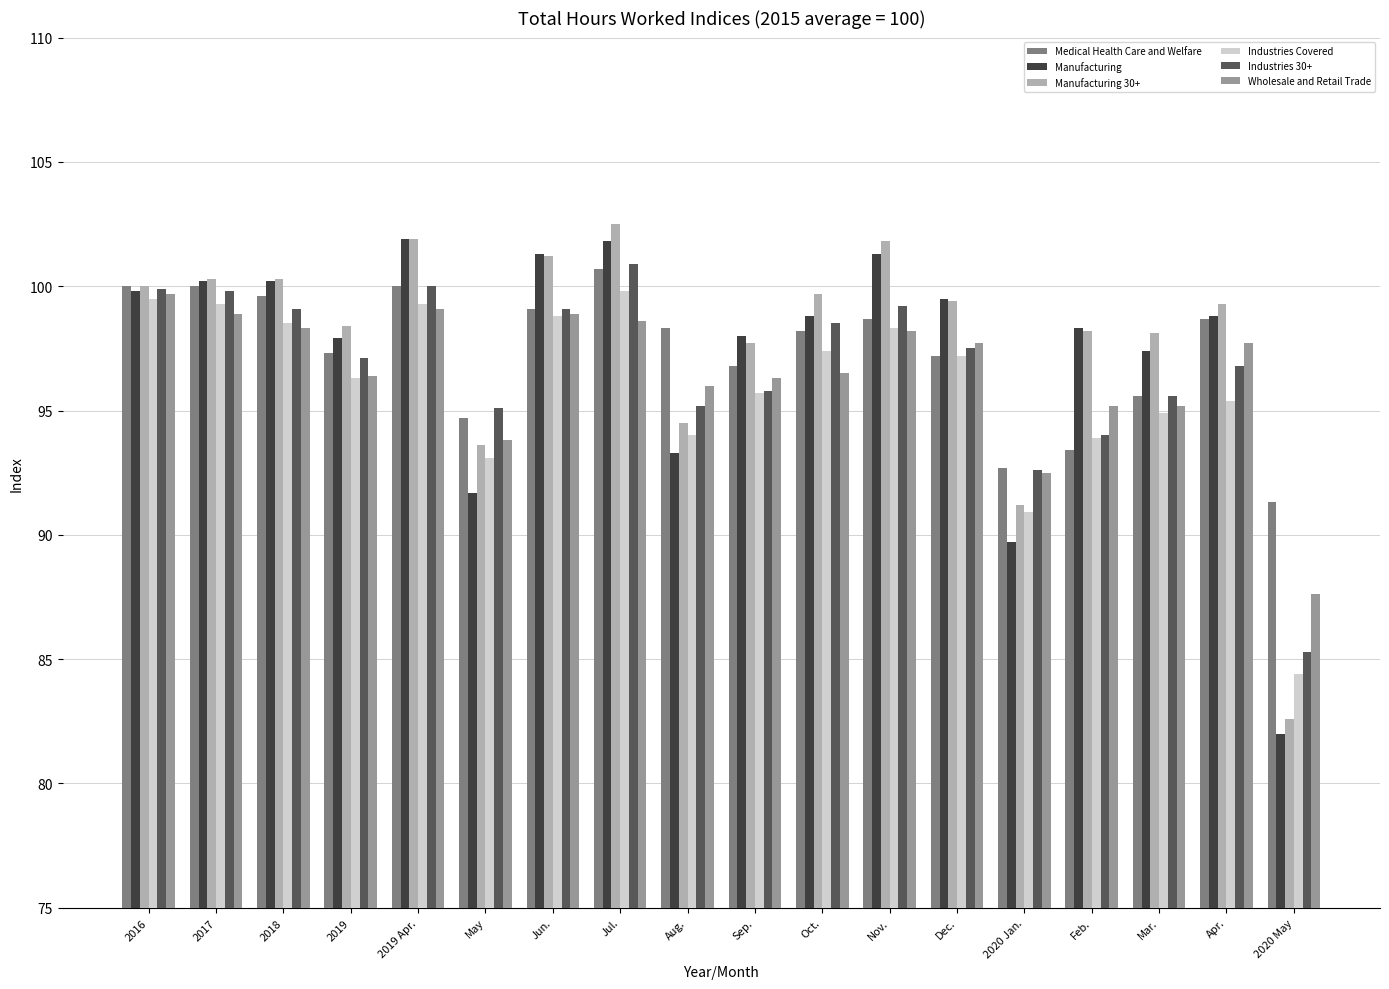

What is the label of the 8th bar from the right?

Oct.